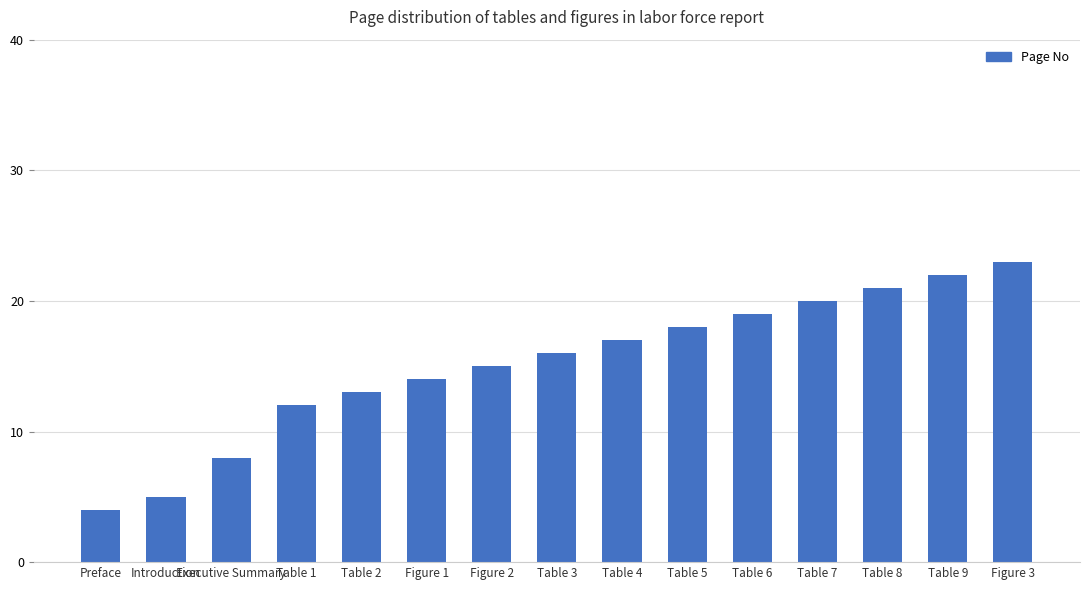

How many bars are there in total?

15